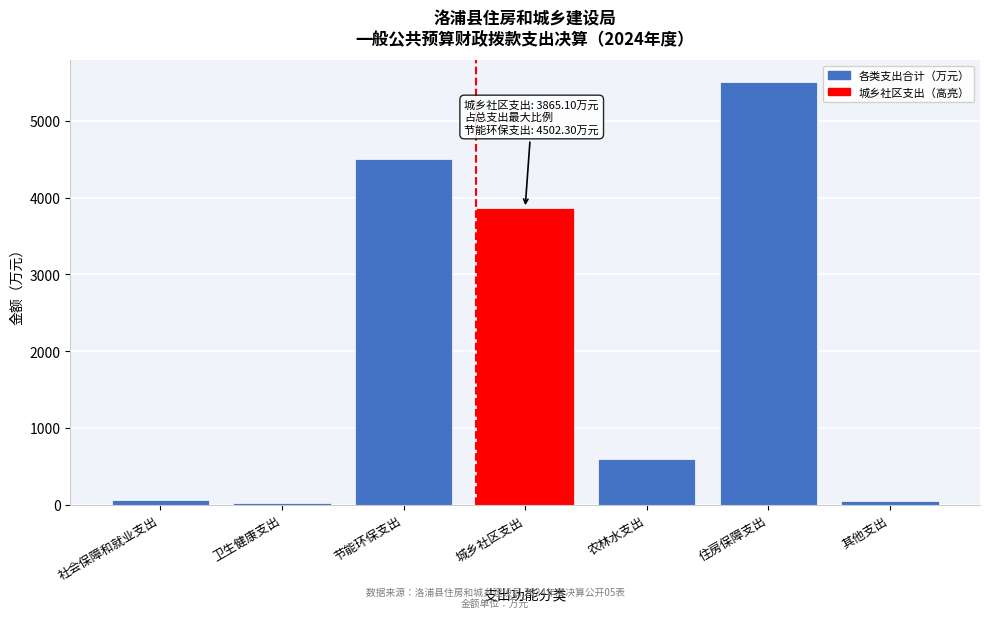

What is the value of the 5th bar from the left?

594.5